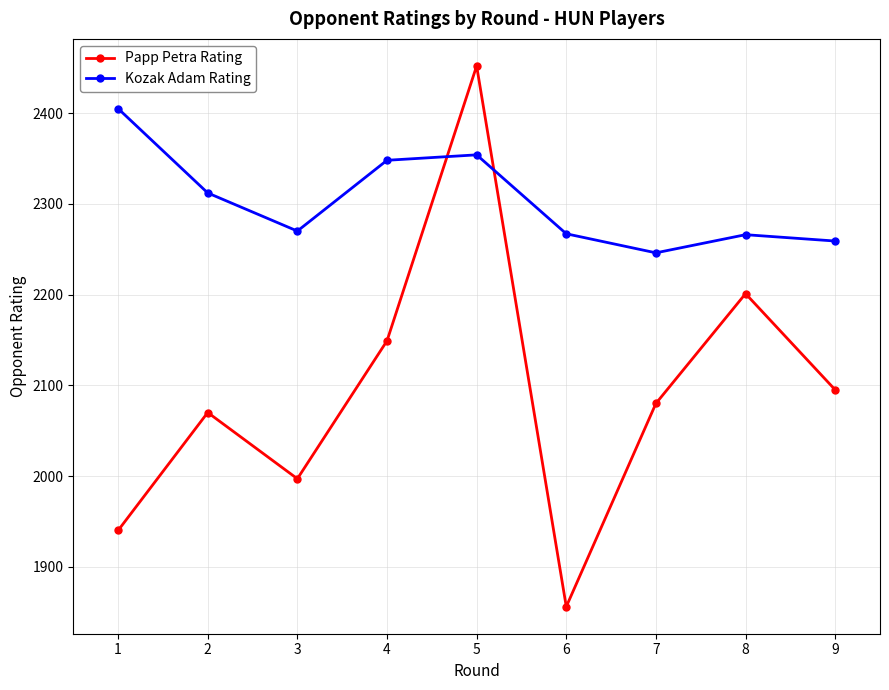

What is the sum of the Kozak Adam Rating values at 6 and 4?

4615